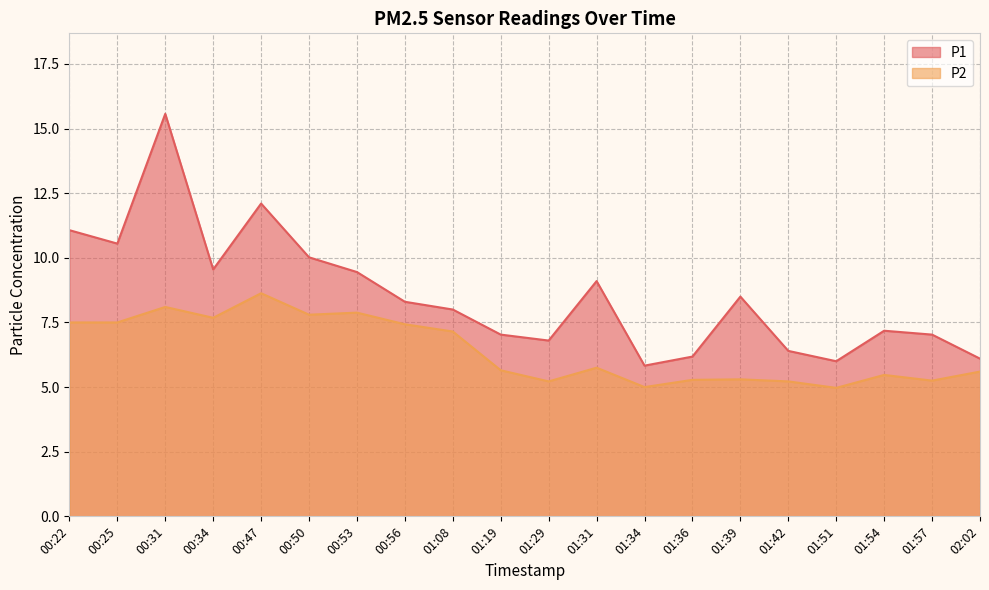

Reading right to left, extract all data points from this chart.

P1: 02:02=6.1	01:57=7.0	01:54=7.2	01:51=6.0	01:42=6.4	01:39=8.5	01:36=6.2	01:34=5.8	01:31=9.1	01:29=6.8	01:19=7.0	01:08=8.0	00:56=8.3	00:53=9.4	00:50=10.0	00:47=12.1	00:34=9.6	00:31=15.6	00:25=10.6	00:22=11.1
P2: 02:02=5.6	01:57=5.2	01:54=5.5	01:51=5.0	01:42=5.2	01:39=5.3	01:36=5.3	01:34=5.0	01:31=5.8	01:29=5.2	01:19=5.7	01:08=7.2	00:56=7.4	00:53=7.9	00:50=7.8	00:47=8.6	00:34=7.7	00:31=8.1	00:25=7.5	00:22=7.5